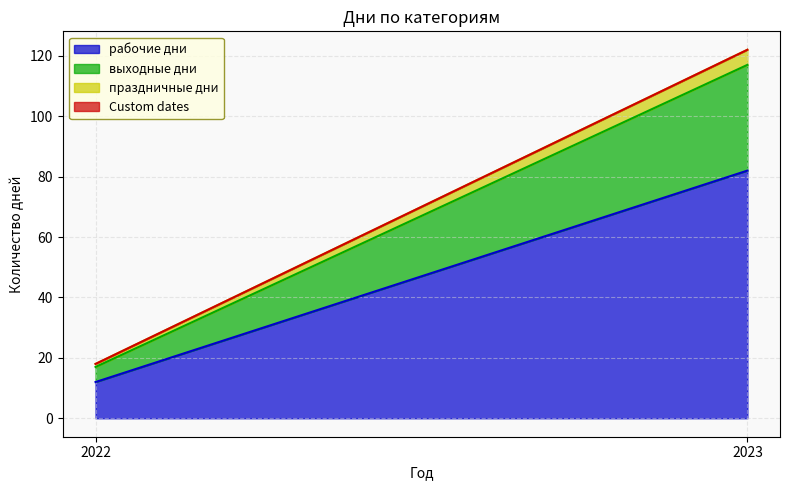

Which series has the largest total across all categories?

рабочие дни